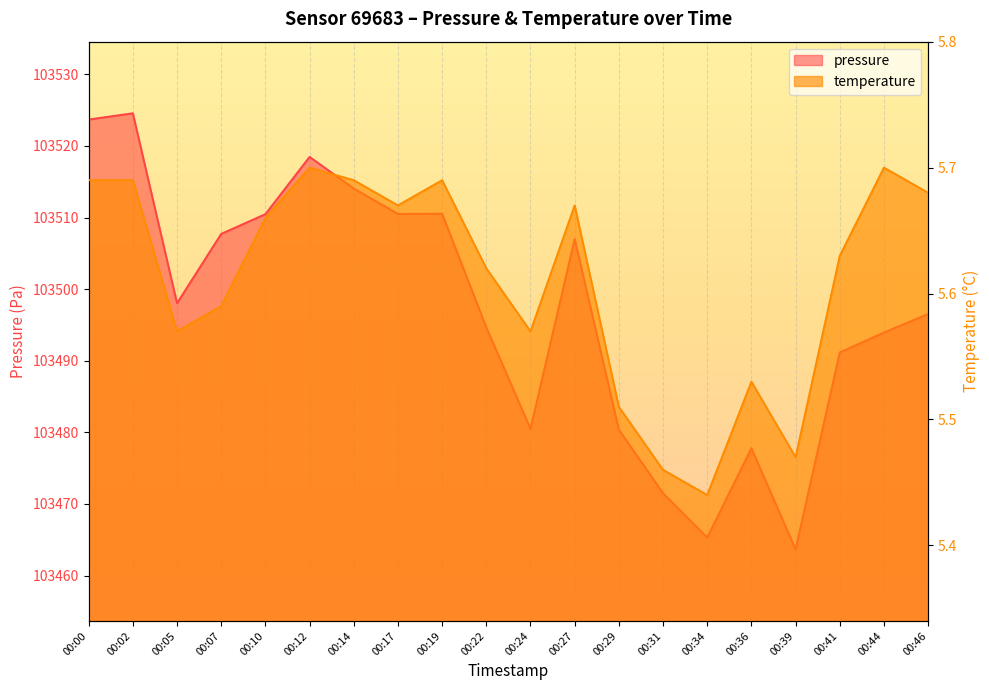

Which label corresponds to the smallest value in the chart?

00:34